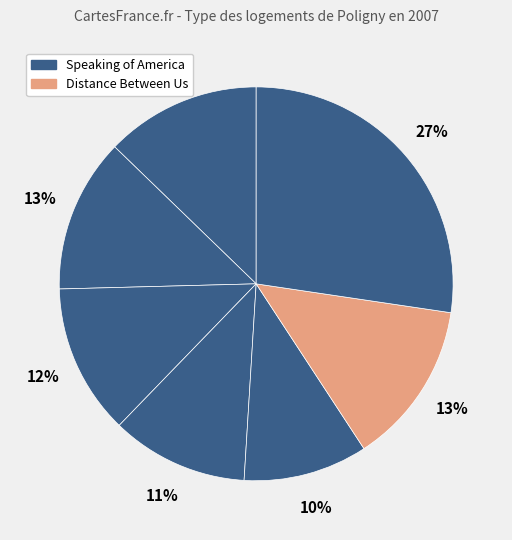

Count the number of slices in the pie.

7